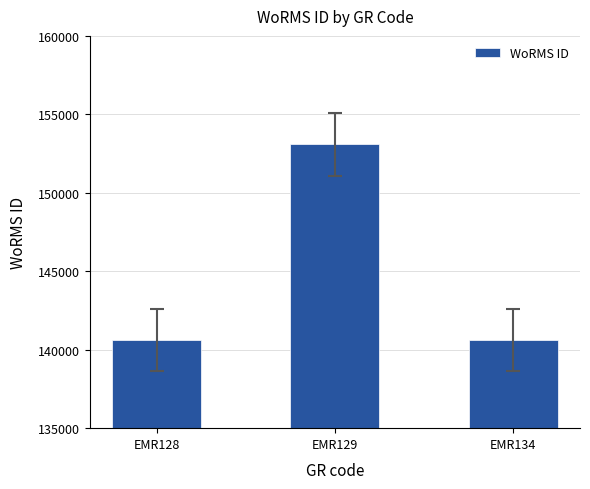

What is the value of the 3rd bar from the left?

140625